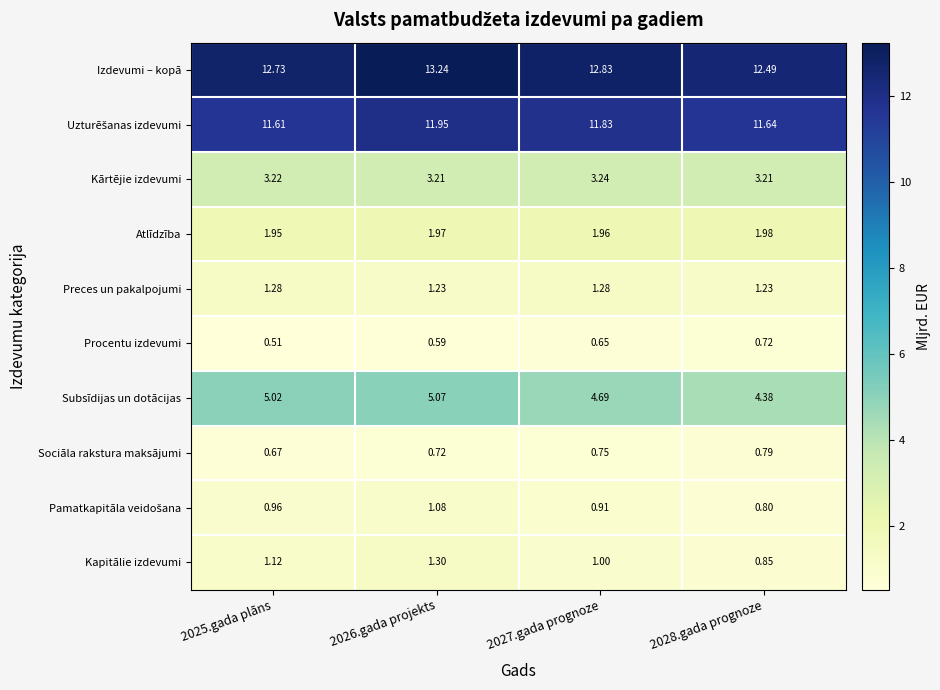

Between 2027.gada prognoze and 2028.gada prognoze, which series saw the biggest shift?

Izdevumi – kopā